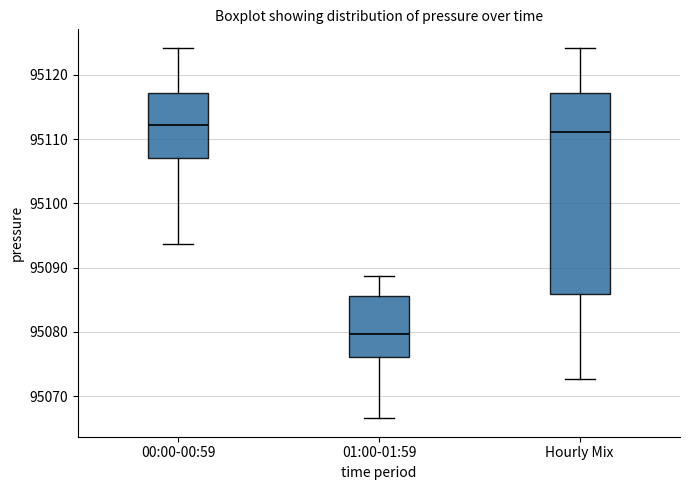

Comparing the boxes themselves (not the whiskers), which one is the tallest?

Hourly Mix